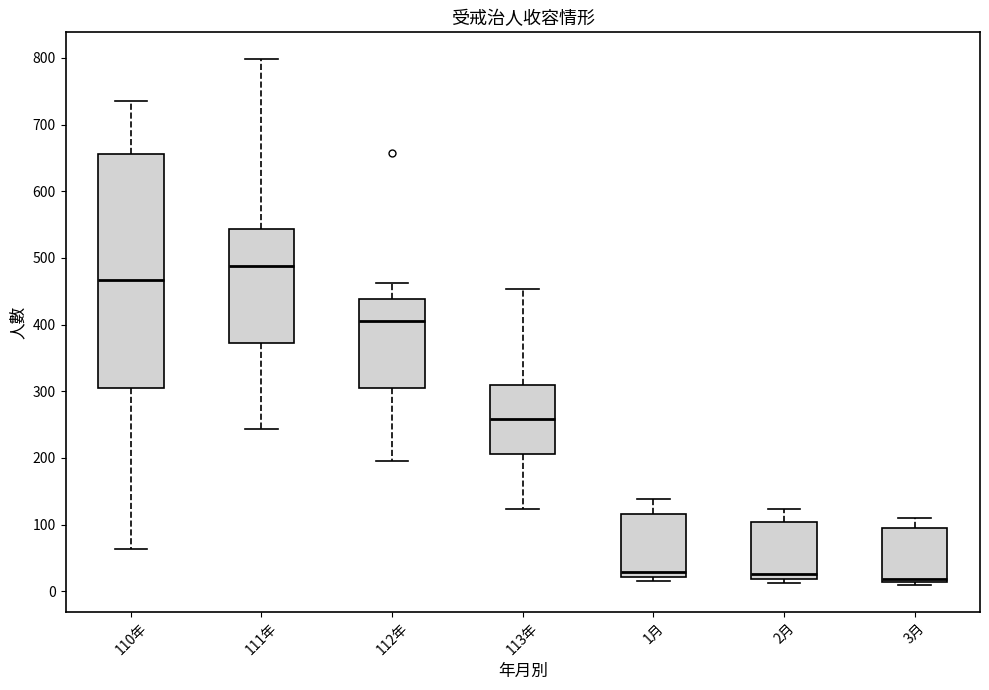

Reading left to right, read every box against the y-axis: the position of its median line, the range the box covers, and the ends of its whiskers. The values are not printed on the chart, so give them approximately, as read against the axis.

110年: median 470, box 300 to 660, whiskers 60 to 740
111年: median 490, box 370 to 540, whiskers 240 to 800
112年: median 410, box 310 to 440, whiskers 200 to 460
113年: median 260, box 210 to 310, whiskers 120 to 450
1月: median 30, box 20 to 120, whiskers 20 (just below the box's lower edge) to 140
2月: median 30, box 20 to 100, whiskers 10 to 120
3月: median 20, box 10 to 90, whiskers 10 (just below the box's lower edge) to 110